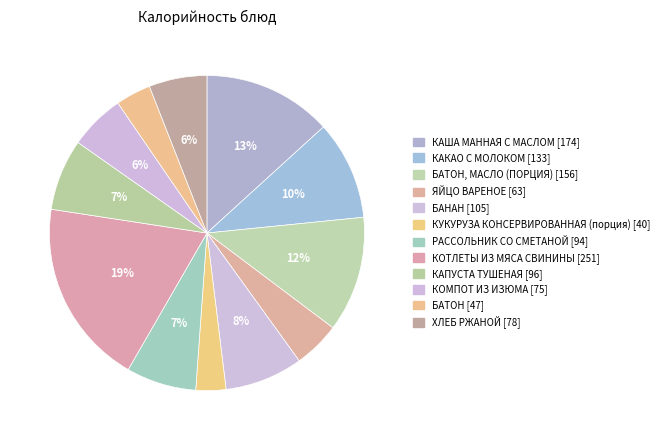

Count the number of slices in the pie.

12